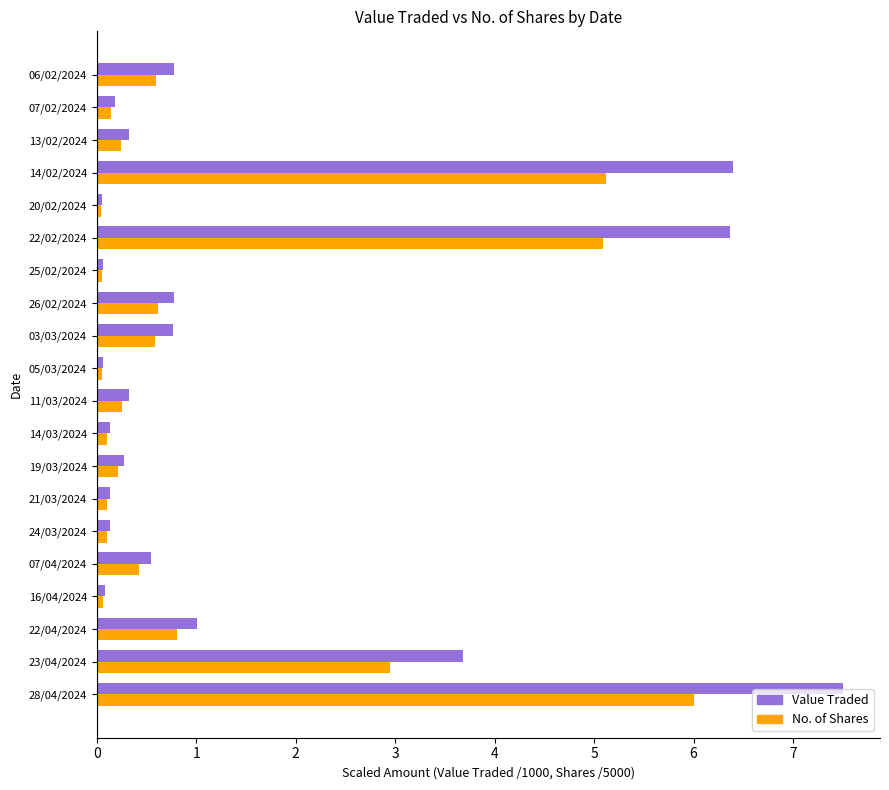

Which series changed the most between 22/02/2024 and 06/02/2024?

Value Traded